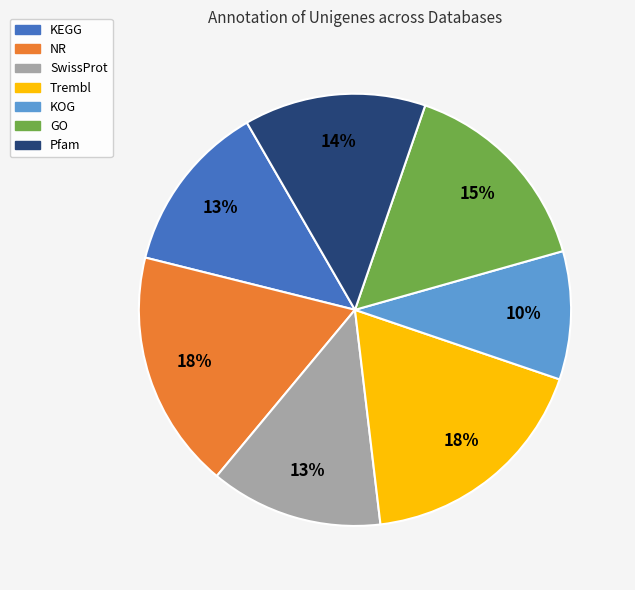

What percentage is the SwissProt slice, to the nearest percent?

13%